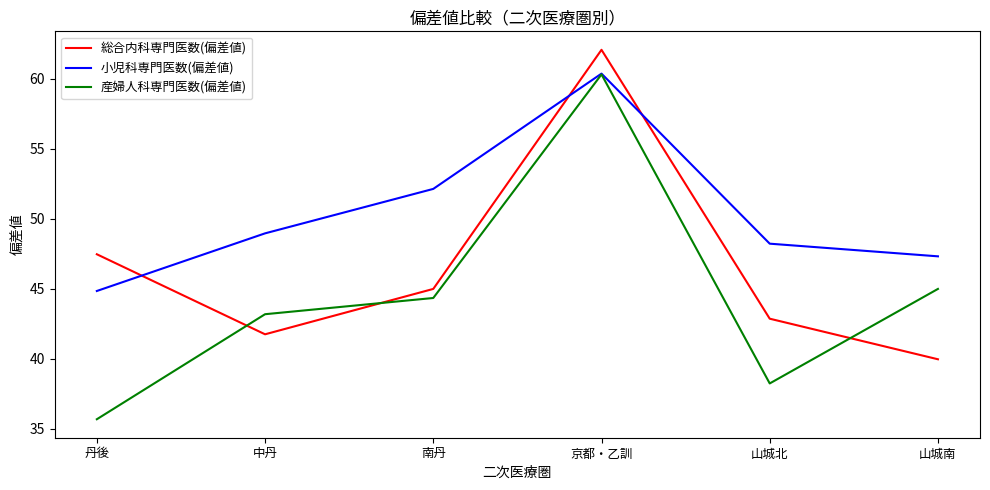

Read the 産婦人科専門医数(偏差値) value at 山城南.

45.0